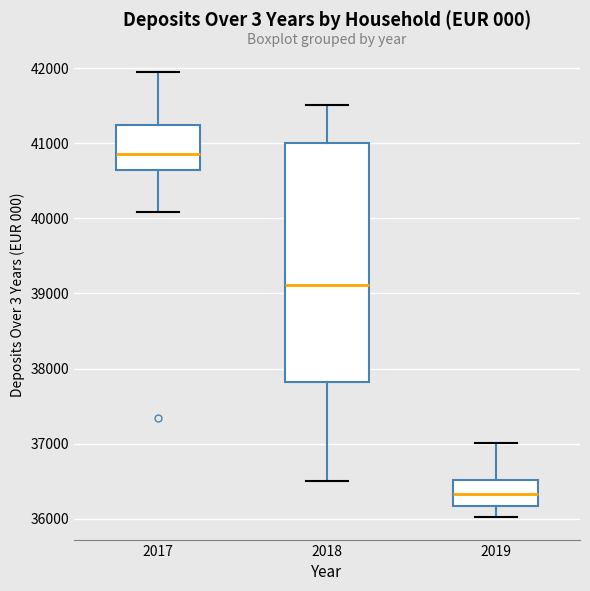

Reading left to right, read every box against the y-axis: the position of its median line, the range the box covers, and the ends of its whiskers. The values are not printed on the chart, so give them approximately, as read against the axis.

2017: median 40900, box 40600 to 41200, whiskers 40100 to 42000
2018: median 39100, box 37800 to 41000, whiskers 36500 to 41500
2019: median 36300, box 36200 to 36500, whiskers 36000 to 37000